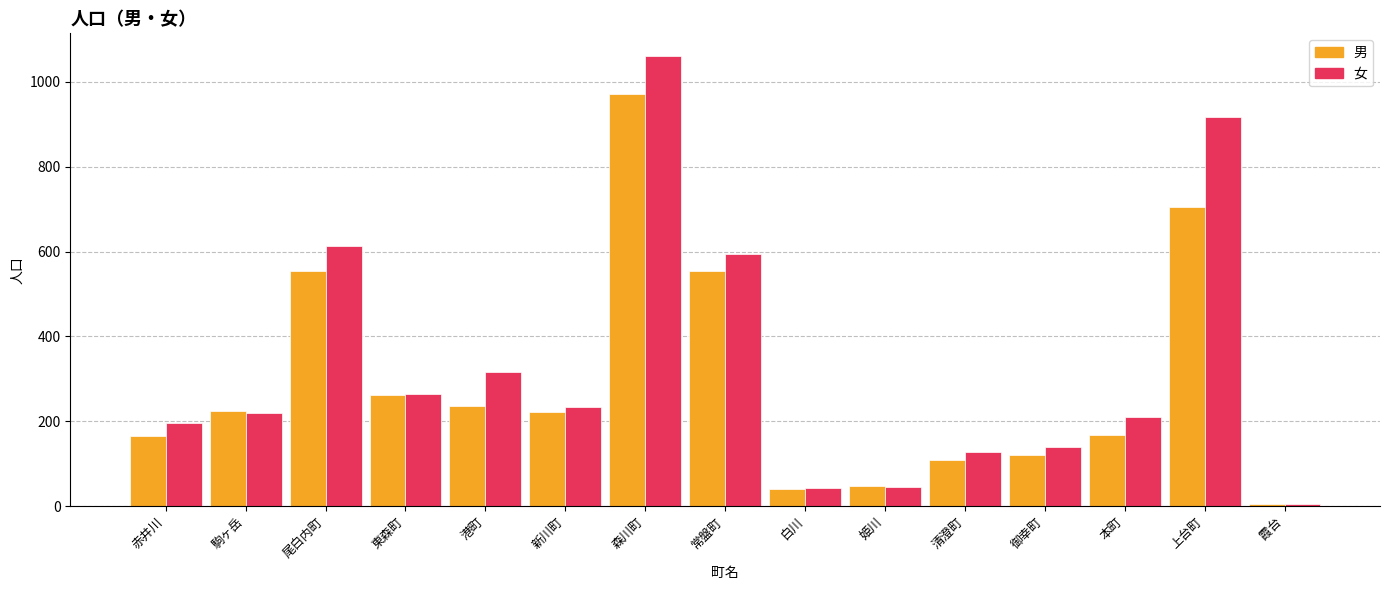

Where is 女 nearest to the value 532?

常盤町